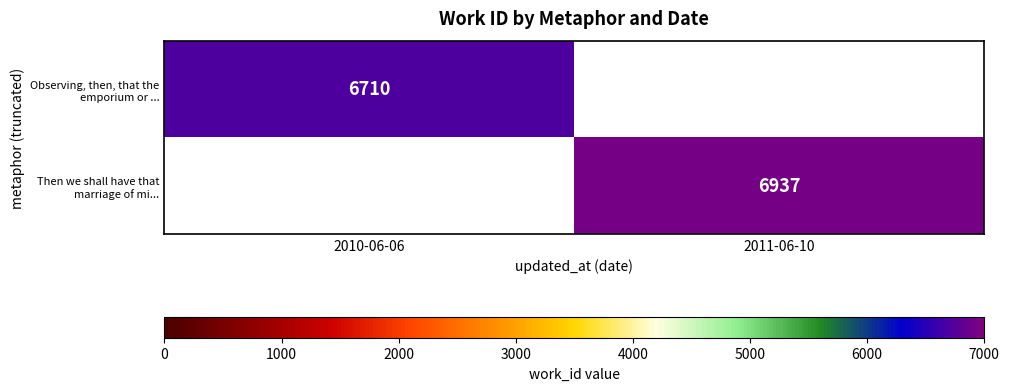

Is it true that Observing, then, that the emporium or ... equals 9882.3 at 2010-06-06?

False